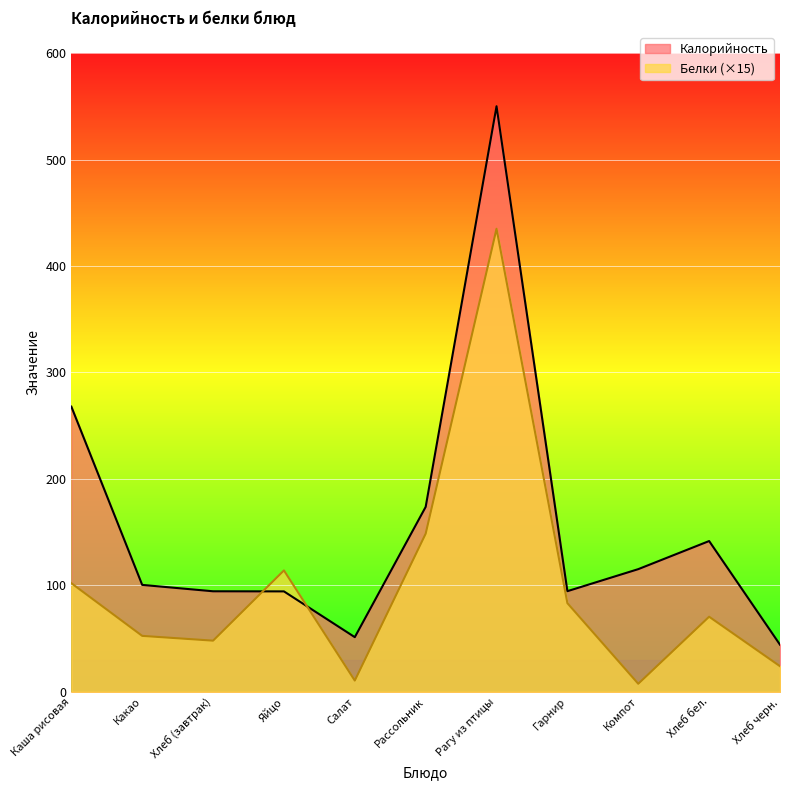

What is the difference between the maximum and minimum values in the Белки series?

427.5